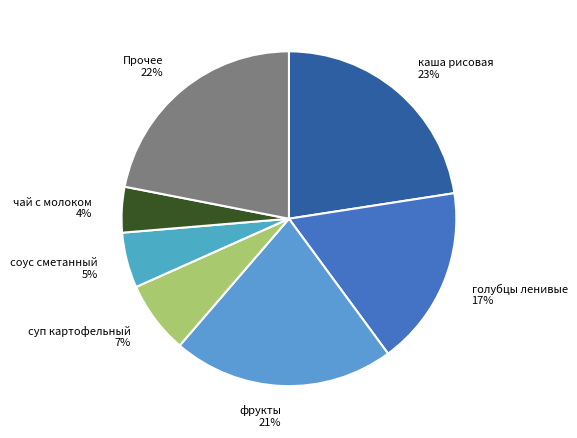

Which category has the smallest portion of the pie?

чай с молоком